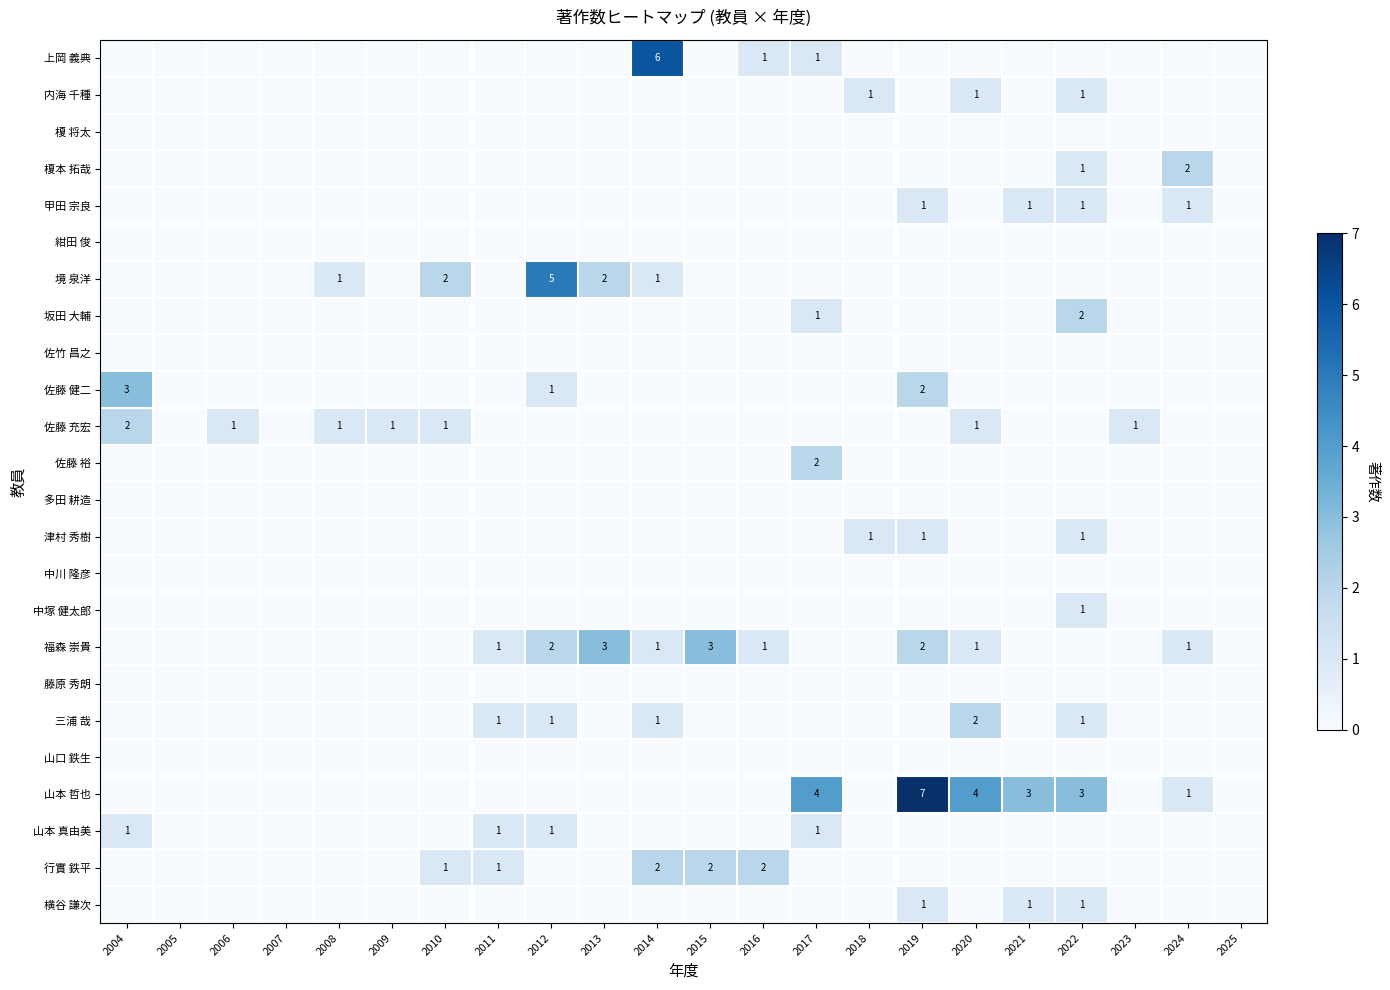

Is it true that 福森 崇貴 equals 3 at 2019?

False